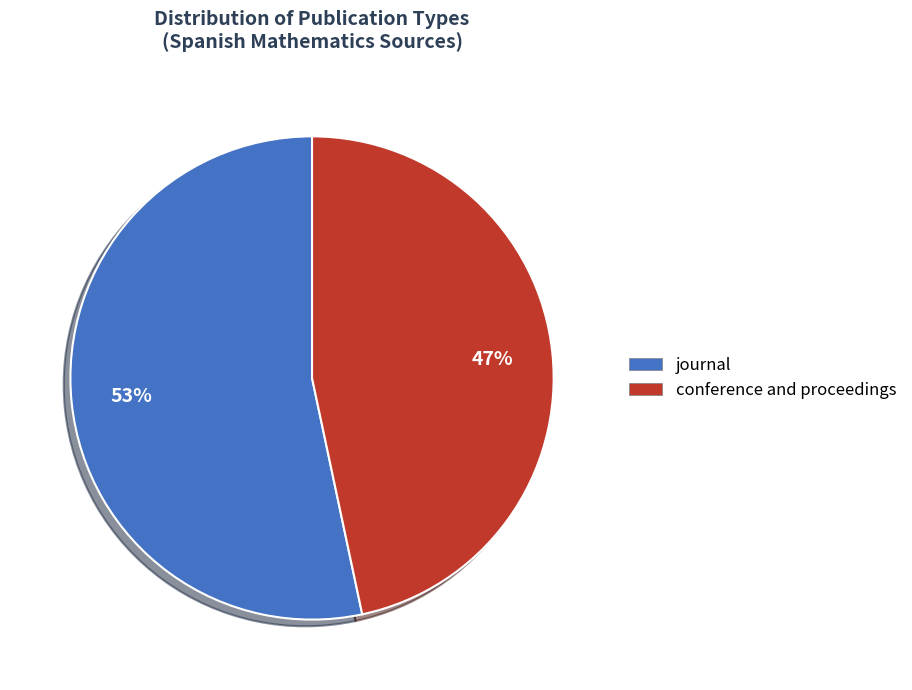

Approximately how many times larger is the value at journal compared to conference and proceedings?

1.1